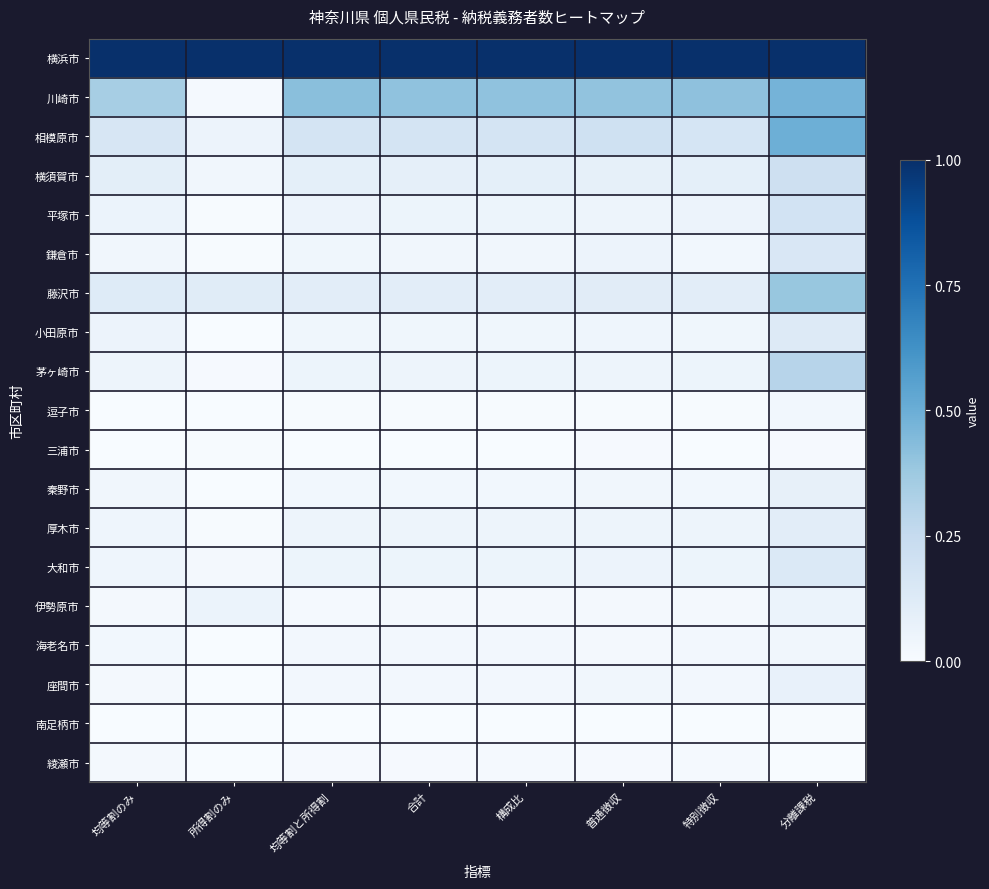

Reading right to left, extract all data points from this chart.

横浜市: 分離課税=1.0	特別徴収=1.0	普通徴収=1.0	構成比=1.0	合計=1.0	均等割と所得割=1.0	所得割のみ=1.0	均等割のみ=1.0
川崎市: 分離課税=0.5	特別徴収=0.4	普通徴収=0.4	構成比=0.4	合計=0.4	均等割と所得割=0.4	所得割のみ=0.0	均等割のみ=0.3
相模原市: 分離課税=0.5	特別徴収=0.2	普通徴収=0.2	構成比=0.2	合計=0.2	均等割と所得割=0.2	所得割のみ=0.1	均等割のみ=0.2
横須賀市: 分離課税=0.2	特別徴収=0.1	普通徴収=0.1	構成比=0.1	合計=0.1	均等割と所得割=0.1	所得割のみ=0.0	均等割のみ=0.1
平塚市: 分離課税=0.2	特別徴収=0.1	普通徴収=0.1	構成比=0.1	合計=0.1	均等割と所得割=0.1	所得割のみ=0.0	均等割のみ=0.1
鎌倉市: 分離課税=0.2	特別徴収=0.0	普通徴収=0.1	構成比=0.0	合計=0.0	均等割と所得割=0.0	所得割のみ=0.0	均等割のみ=0.0
藤沢市: 分離課税=0.4	特別徴収=0.1	普通徴収=0.1	構成比=0.1	合計=0.1	均等割と所得割=0.1	所得割のみ=0.1	均等割のみ=0.1
小田原市: 分離課税=0.1	特別徴収=0.0	普通徴収=0.0	構成比=0.0	合計=0.0	均等割と所得割=0.0	所得割のみ=0.0	均等割のみ=0.1
茅ヶ崎市: 分離課税=0.3	特別徴収=0.1	普通徴収=0.1	構成比=0.1	合計=0.1	均等割と所得割=0.1	所得割のみ=0.0	均等割のみ=0.0
逗子市: 分離課税=0.0	特別徴収=0.0	普通徴収=0.0	構成比=0.0	合計=0.0	均等割と所得割=0.0	所得割のみ=0.0	均等割のみ=0.0
三浦市: 分離課税=0.0	特別徴収=0.0	普通徴収=0.0	構成比=0.0	合計=0.0	均等割と所得割=0.0	所得割のみ=0.0	均等割のみ=0.0
秦野市: 分離課税=0.1	特別徴収=0.0	普通徴収=0.0	構成比=0.0	合計=0.0	均等割と所得割=0.0	所得割のみ=0.0	均等割のみ=0.0
厚木市: 分離課税=0.1	特別徴収=0.0	普通徴収=0.0	構成比=0.0	合計=0.0	均等割と所得割=0.0	所得割のみ=0.0	均等割のみ=0.0
大和市: 分離課税=0.1	特別徴収=0.1	普通徴収=0.1	構成比=0.1	合計=0.1	均等割と所得割=0.1	所得割のみ=0.0	均等割のみ=0.0
伊勢原市: 分離課税=0.1	特別徴収=0.0	普通徴収=0.0	構成比=0.0	合計=0.0	均等割と所得割=0.0	所得割のみ=0.1	均等割のみ=0.0
海老名市: 分離課税=0.0	特別徴収=0.0	普通徴収=0.0	構成比=0.0	合計=0.0	均等割と所得割=0.0	所得割のみ=0.0	均等割のみ=0.0
座間市: 分離課税=0.1	特別徴収=0.0	普通徴収=0.0	構成比=0.0	合計=0.0	均等割と所得割=0.0	所得割のみ=0.0	均等割のみ=0.0
南足柄市: 分離課税=0.0	特別徴収=0.0	普通徴収=0.0	構成比=0.0	合計=0.0	均等割と所得割=0.0	所得割のみ=0.0	均等割のみ=0.0
綾瀬市: 分離課税=0.0	特別徴収=0.0	普通徴収=0.0	構成比=0.0	合計=0.0	均等割と所得割=0.0	所得割のみ=0.0	均等割のみ=0.0